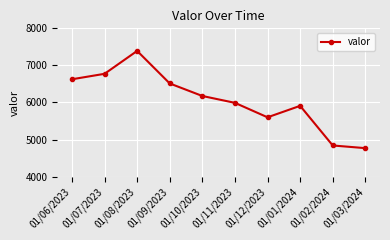

What is the smallest value displayed?

4768